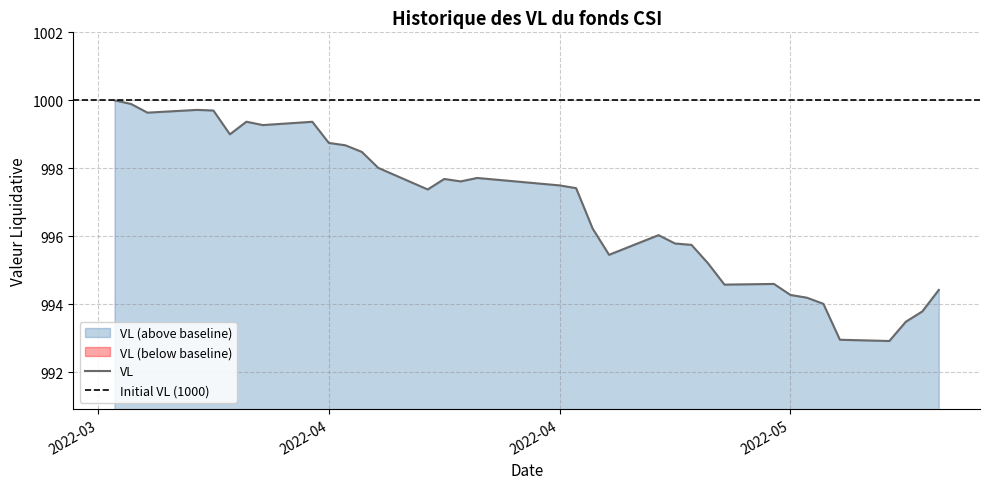

What is the average value?

996.8